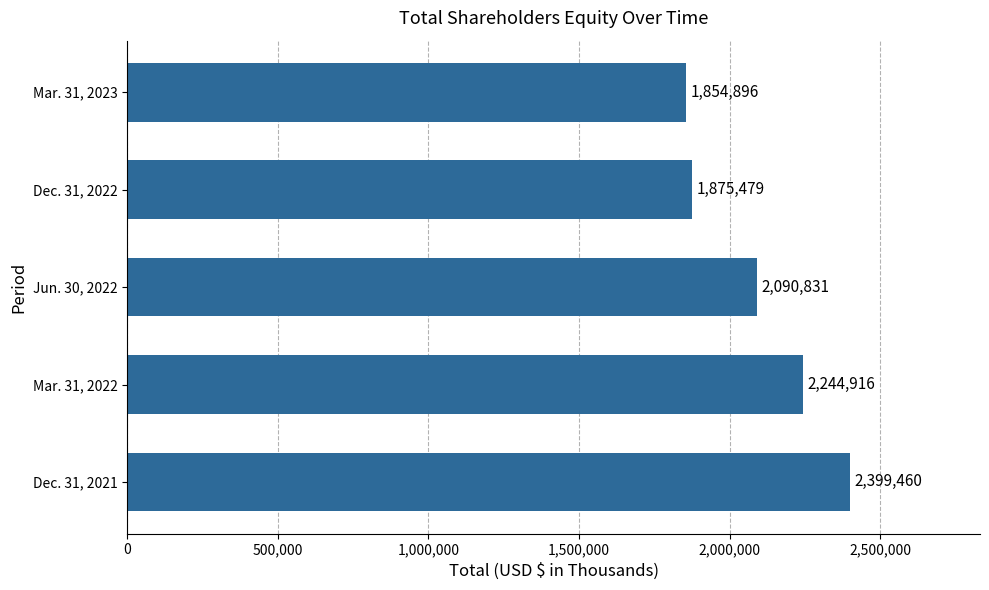

What is the change in value from Jun. 30, 2022 to Dec. 31, 2022?

-215352